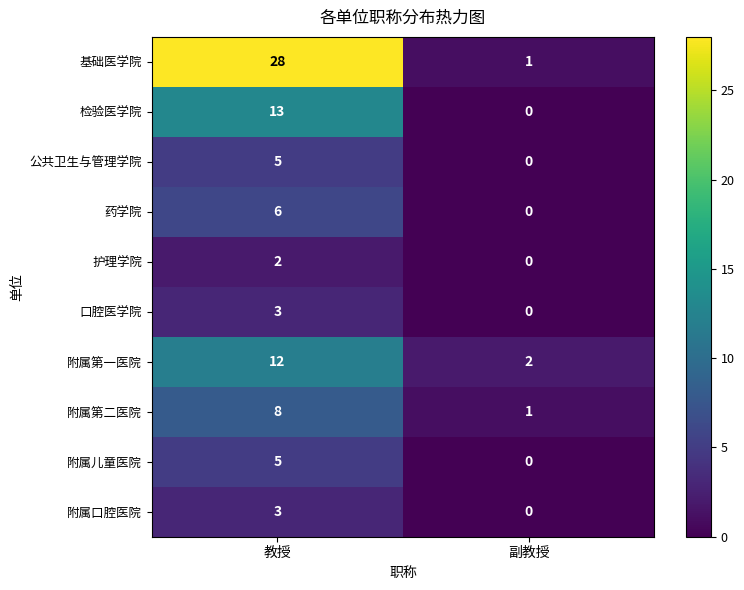

Between 教授 and 副教授, which series saw the biggest shift?

基础医学院